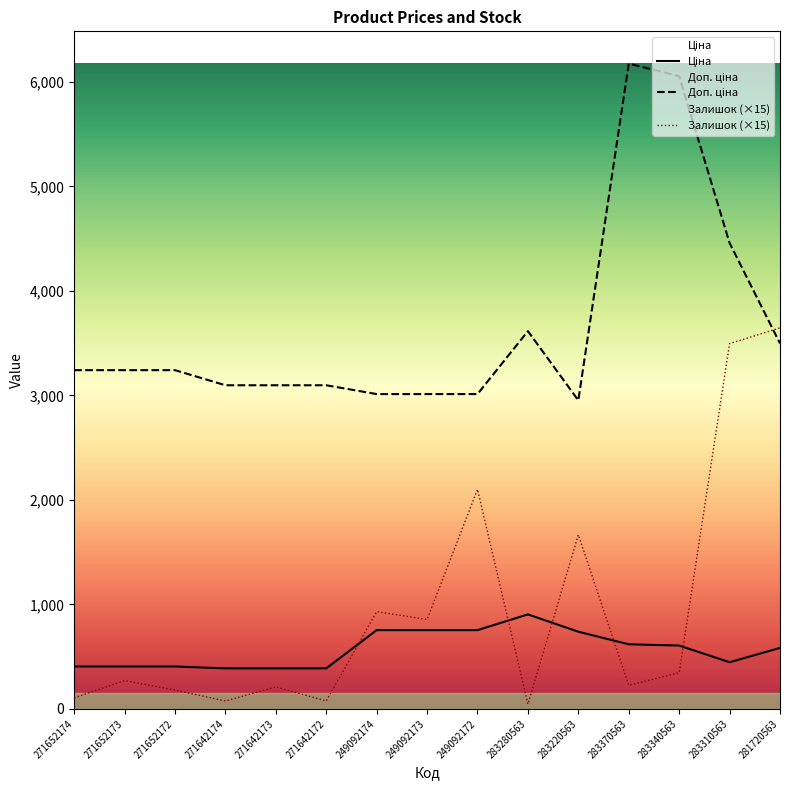

True or false: Доп. ціна has more than 0 points higher than both neighbors.

True